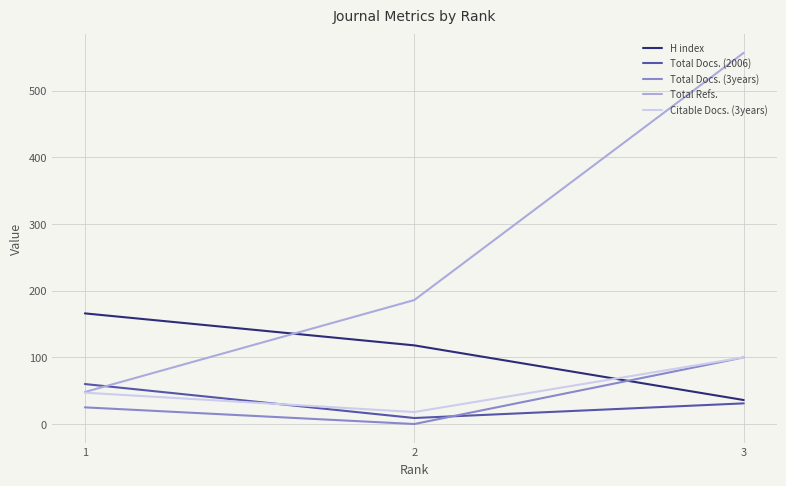

At how many categories does at least one series exceed 491?

1